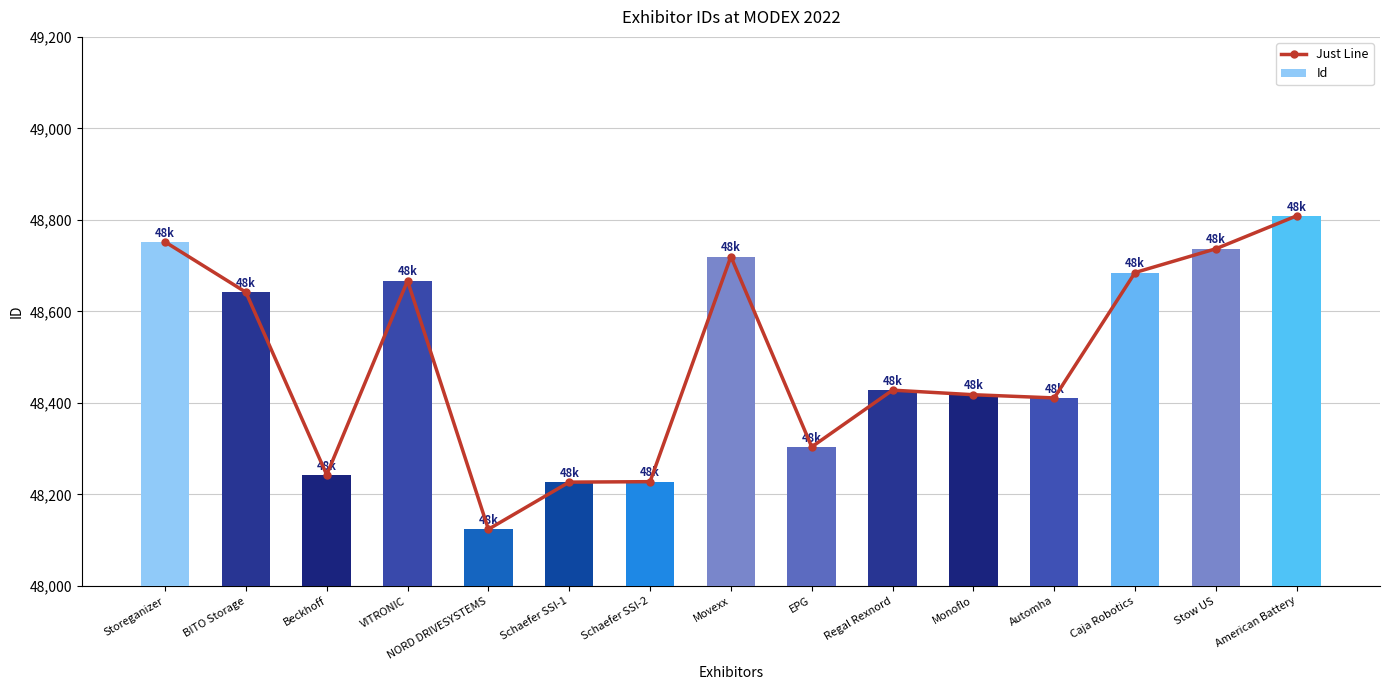

What is the minimum value for Id?

48124